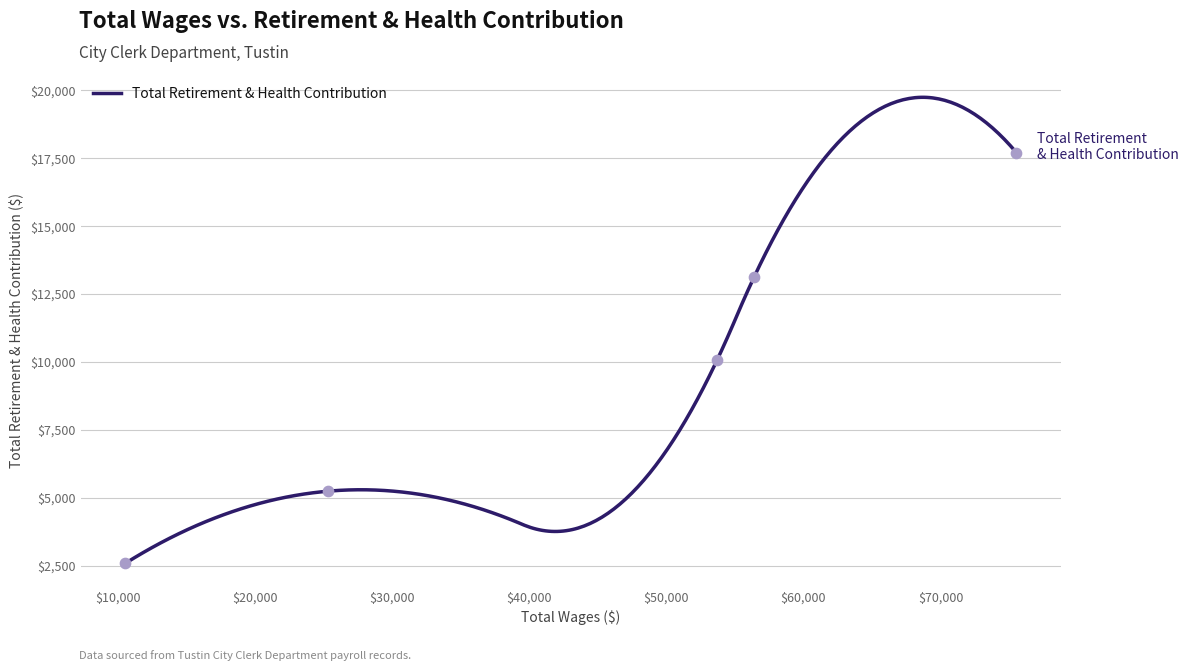

What is the maximum value for Total Retirement & Health Contribution?

19743.6